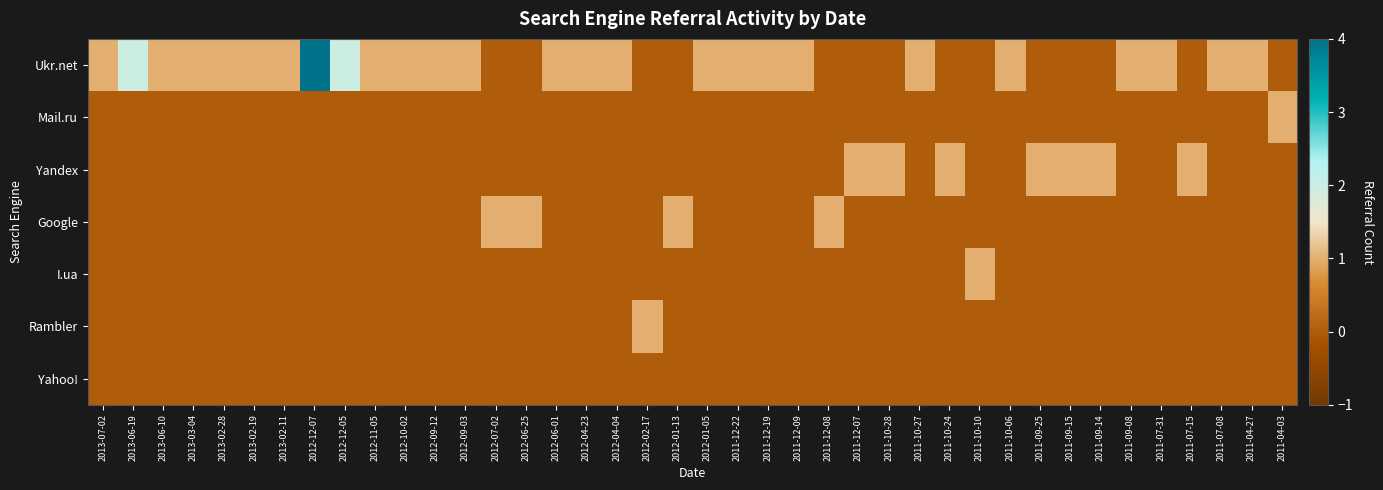

Which label corresponds to the smallest value in the chart?

2012-07-02